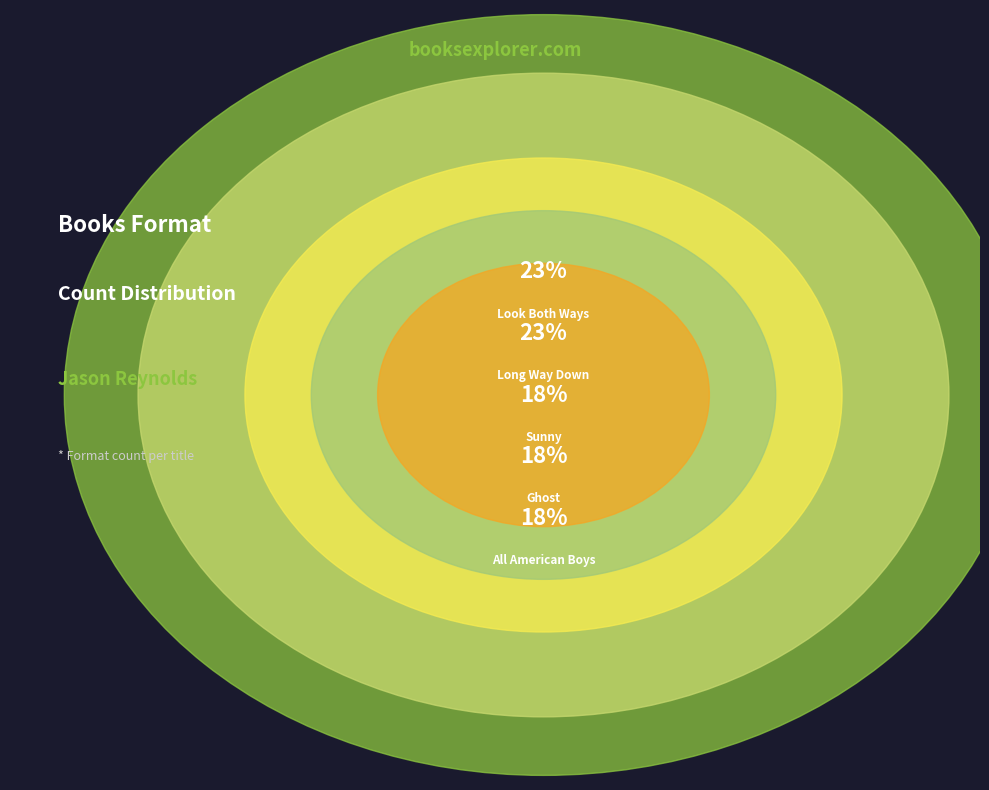

To the nearest percent, what is the difference between the largest and smallest slice percentages?

5%